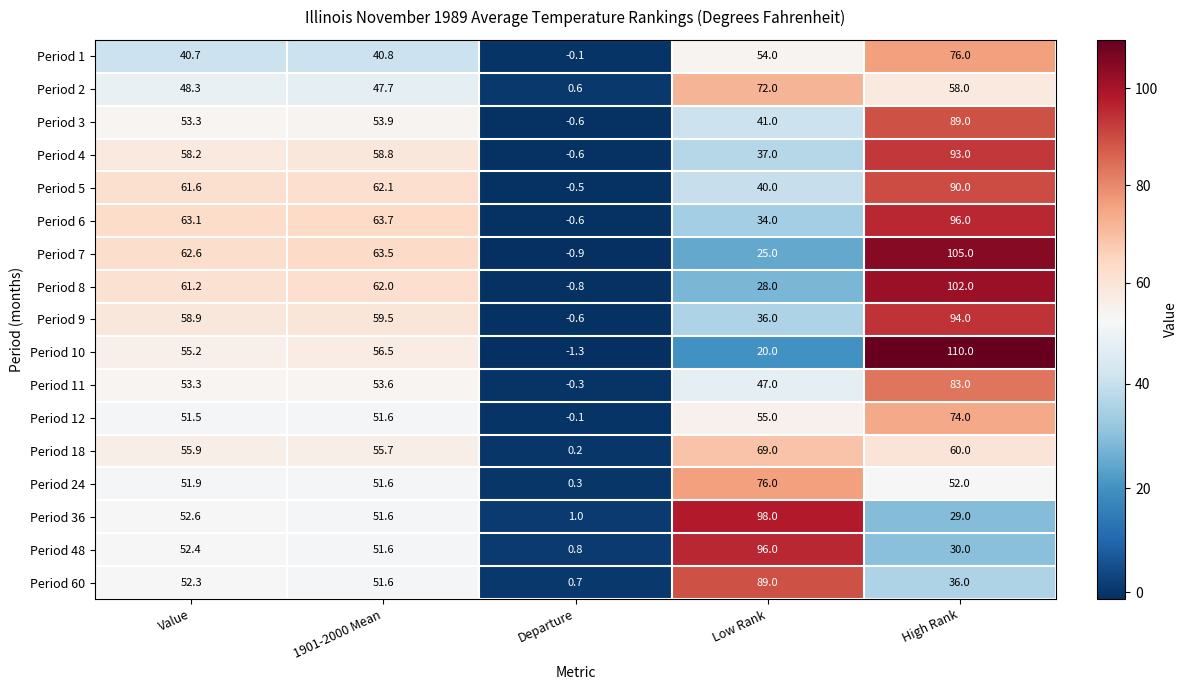

What is the difference between the second highest and minimum values in the Period 10 series?

57.8